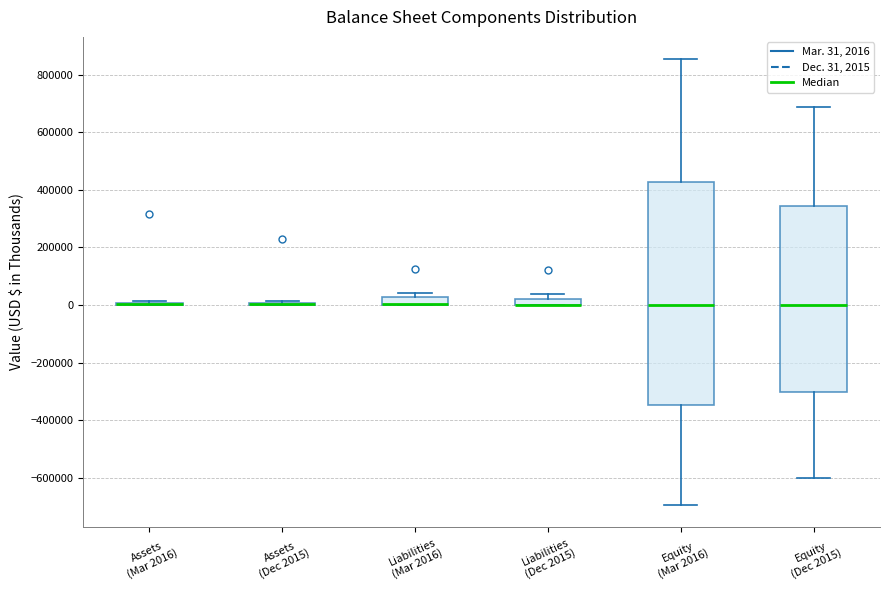

Which box is the tallest, from its lower edge to its upper edge?

Equity (Mar 2016)